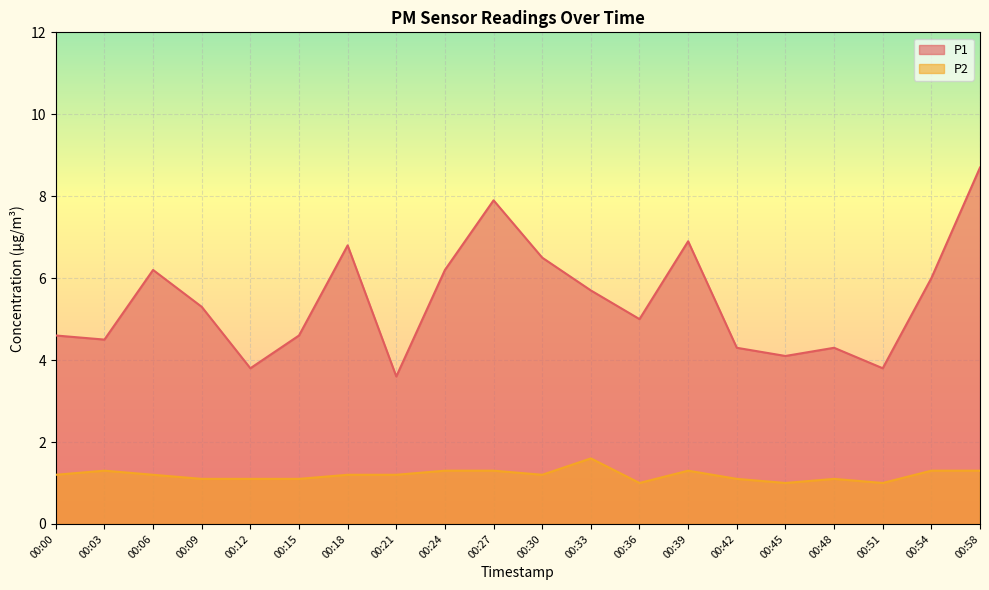

True or false: P1 and P2 cross at least once.

False